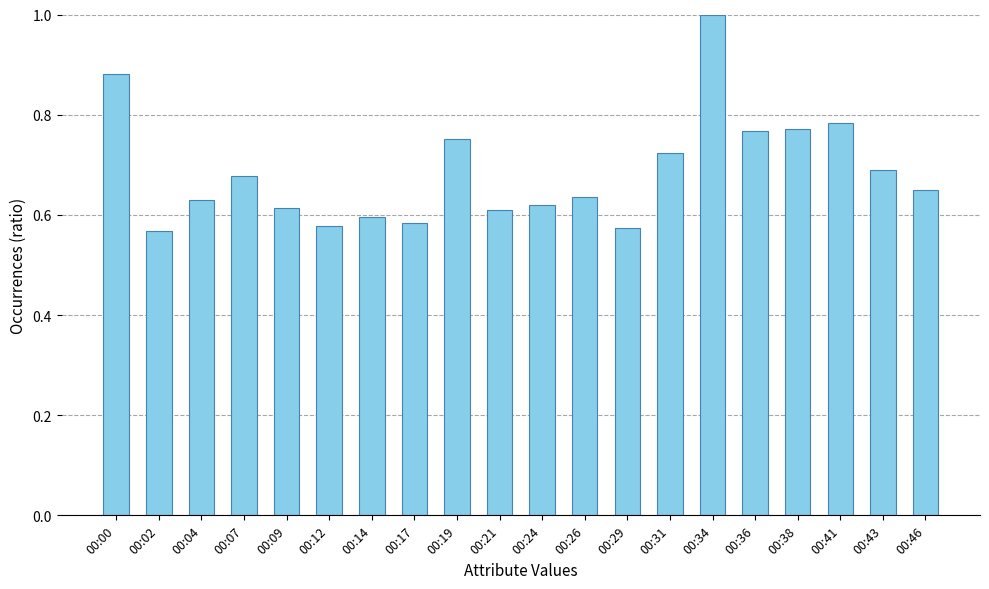

The chart shows a value of 1.0 at 00:34. True or false?

True